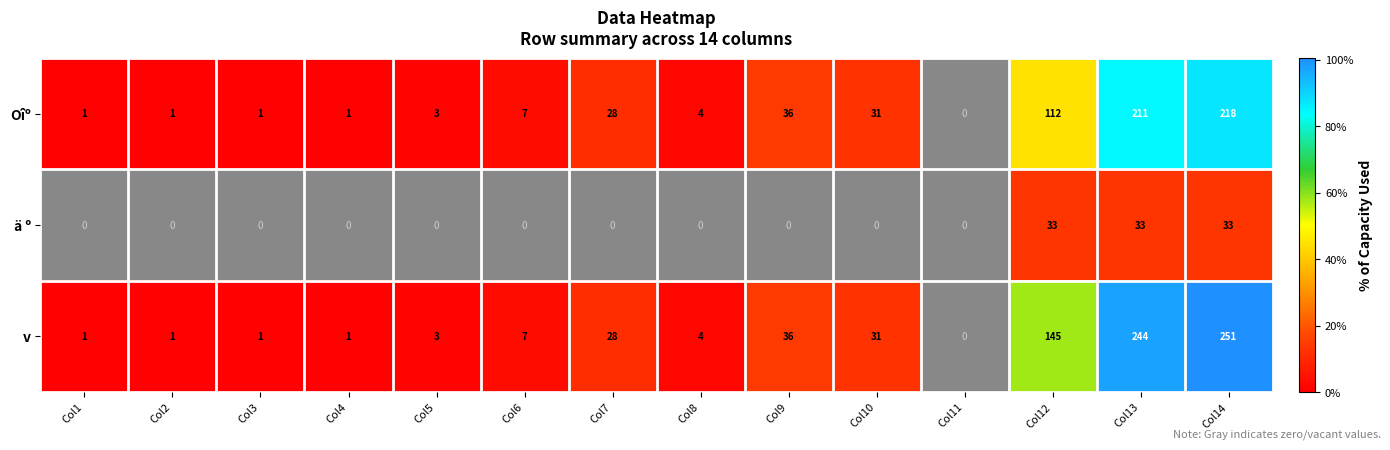

Which category has the highest value across all series?

Col14